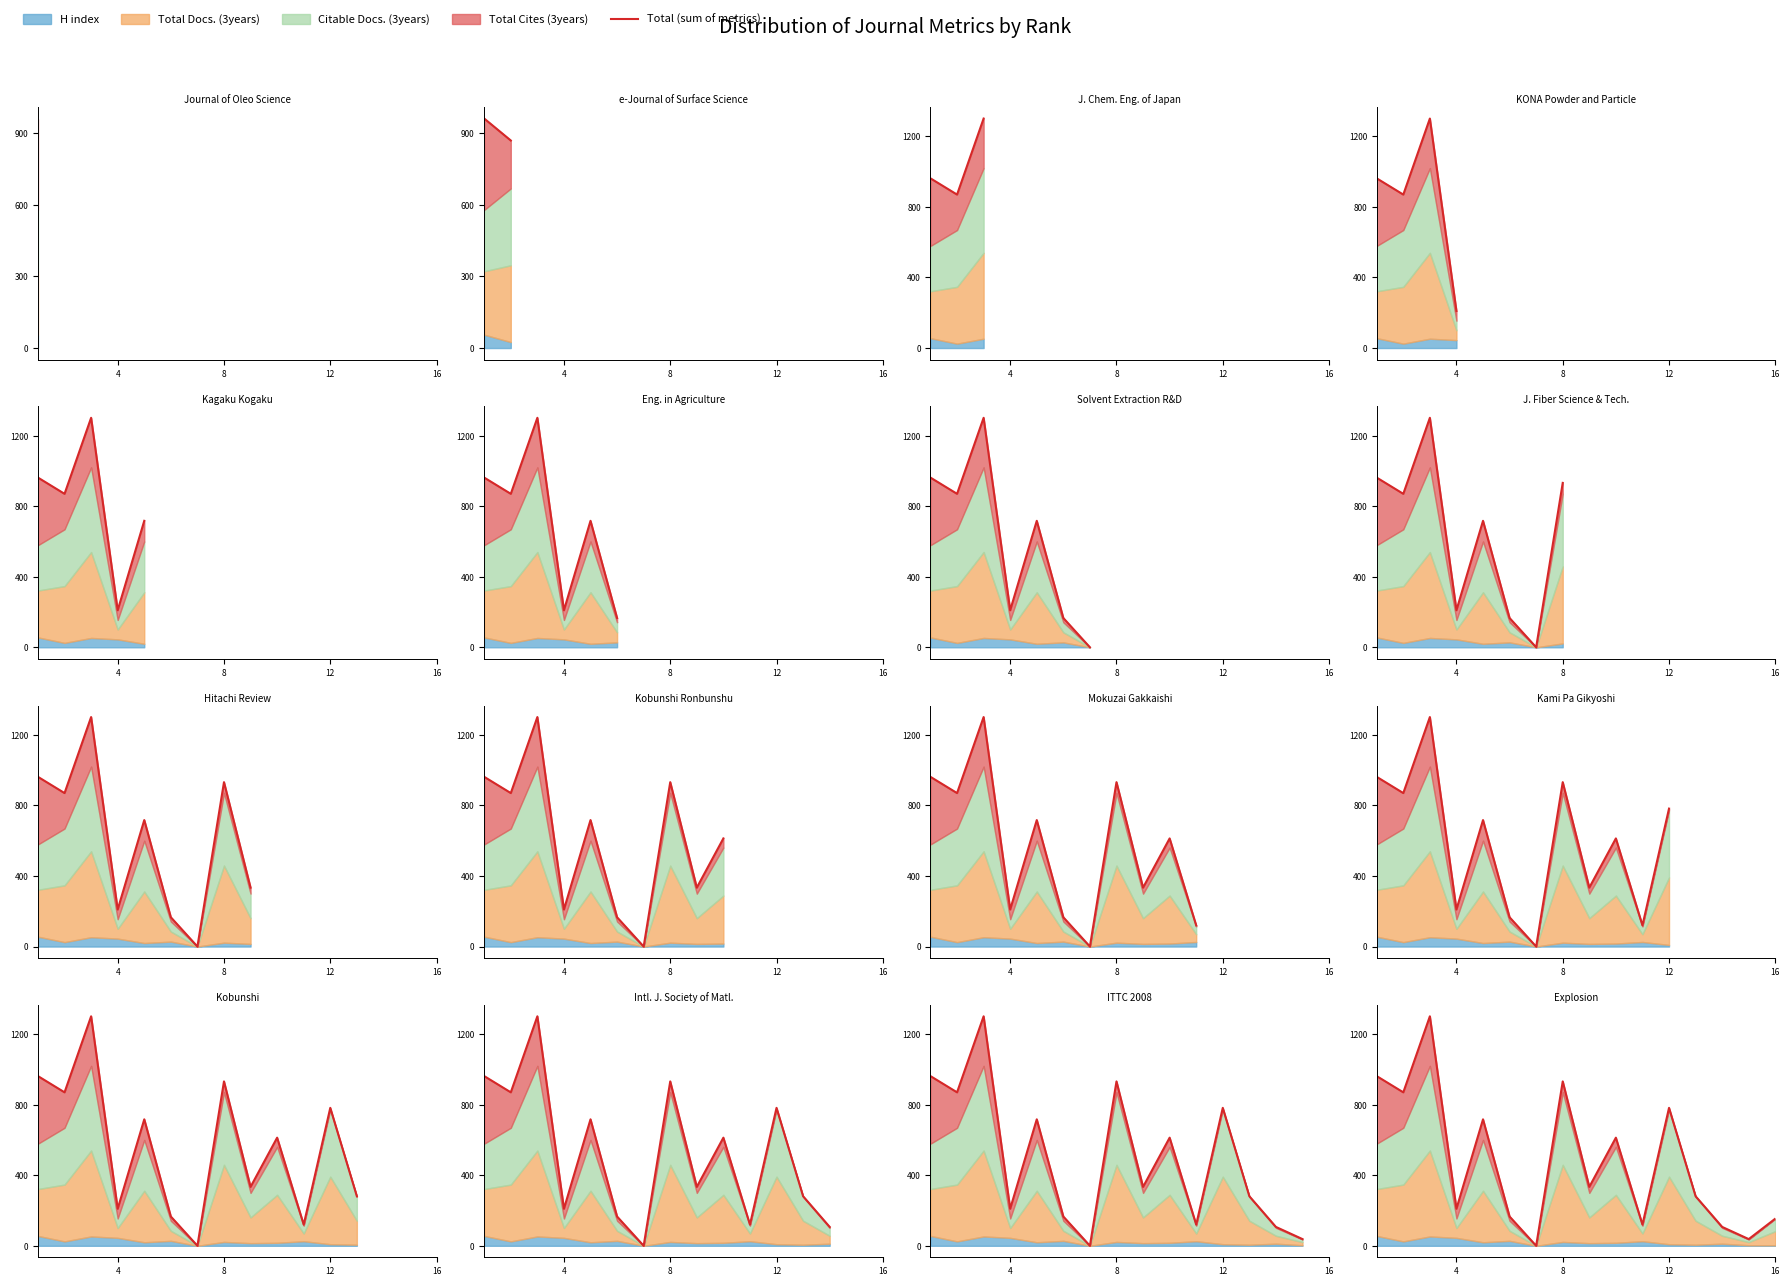

Reading left to right, what are all the values shown in this chart?

962	870	1301	210	717	166	0	932	334	613	120	782	281	107	38	154